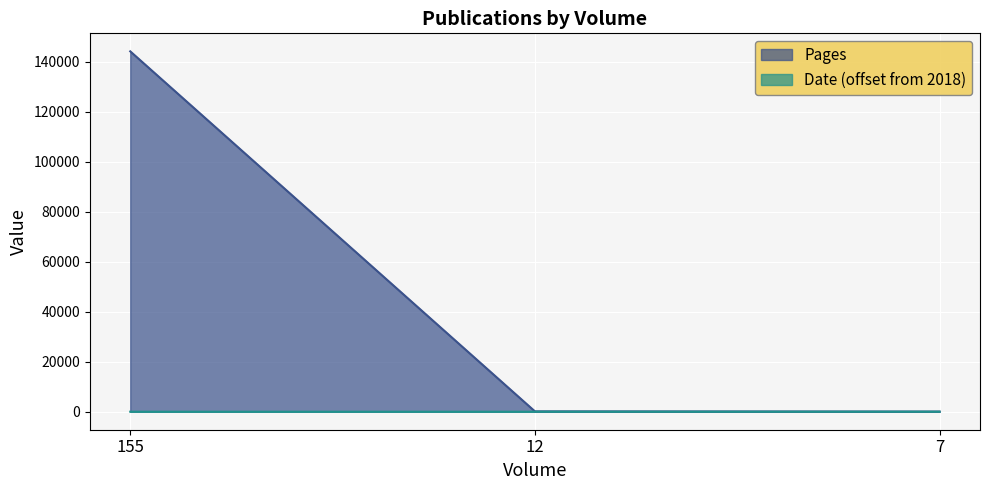

Reading right to left, list all the values displayed in this chart.

Pages: 56	141	144103
Date: 1	2	3